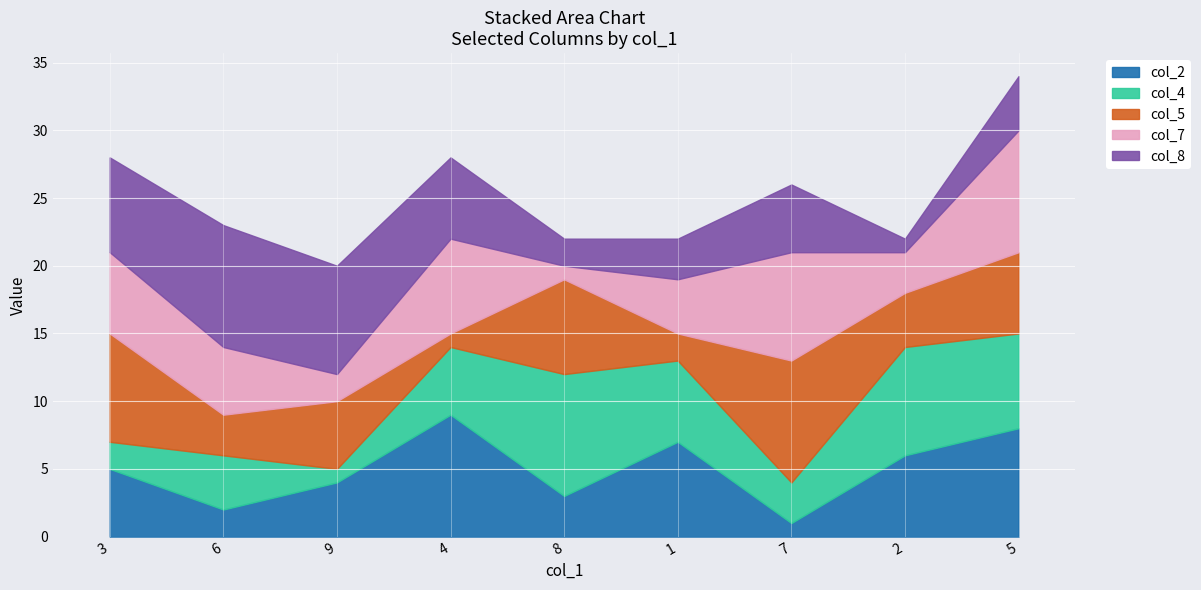

How many times do col_2 and col_4 cross each other?

6